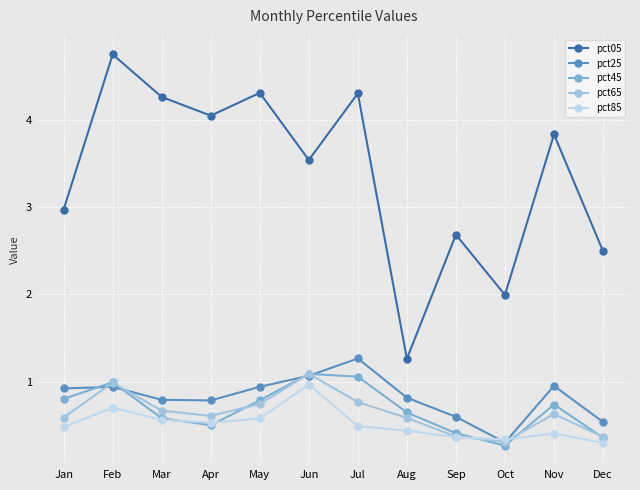

Which category has the lowest value in the pct25 series?

Oct